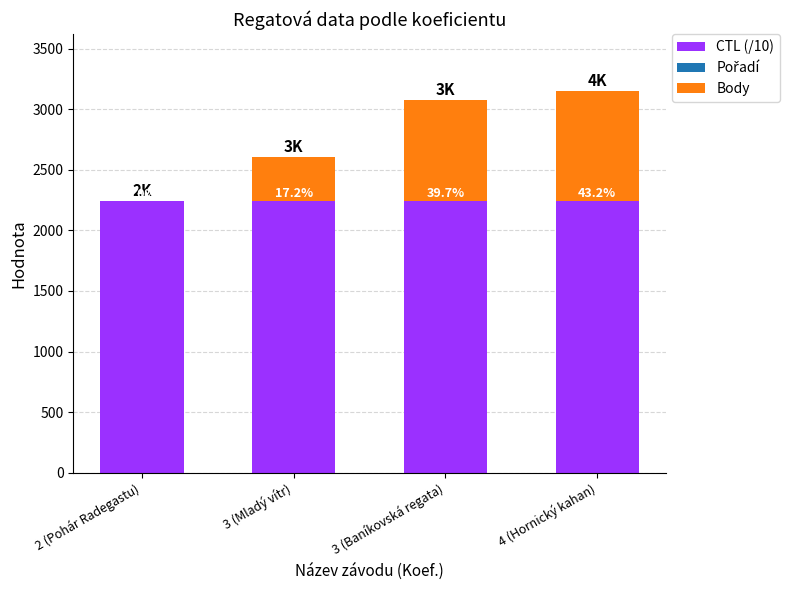

What is the highest value of the CTL (/10) series?

2241.6